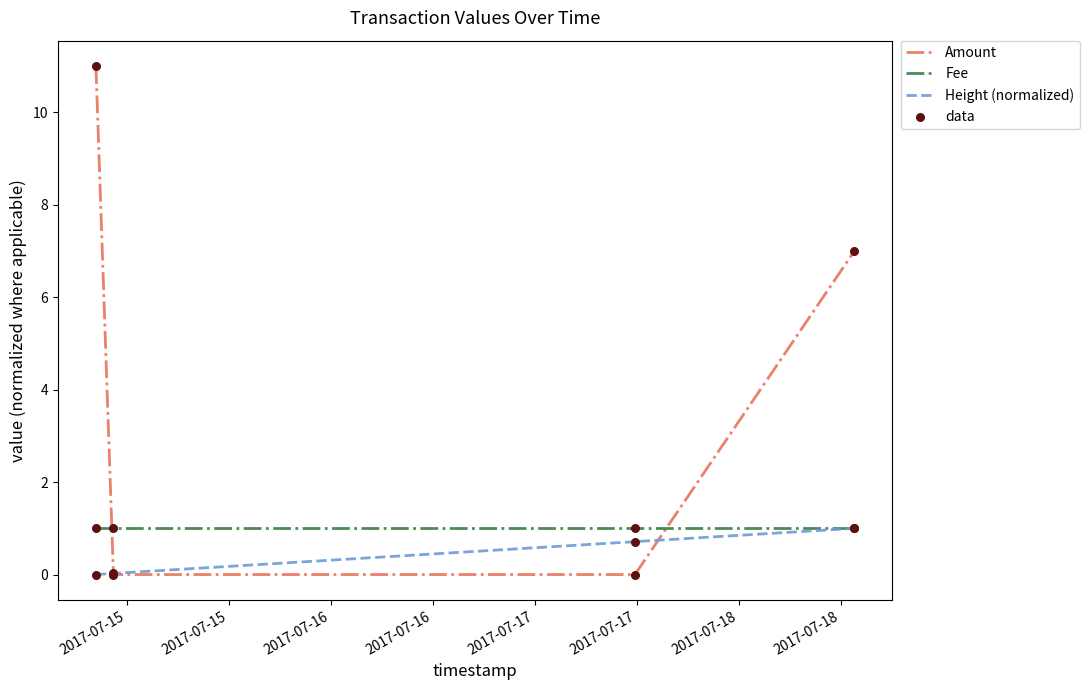

At how many categories does at least one series exceed 9?

1